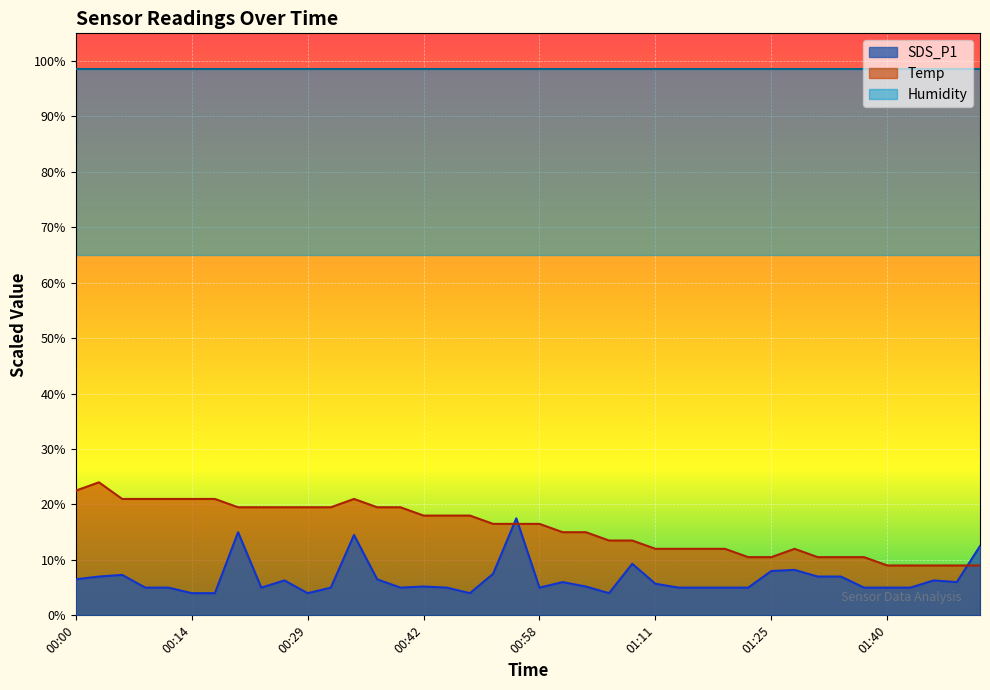

What is the value of the SDS_P1 point at the 18th from the left?

4.0